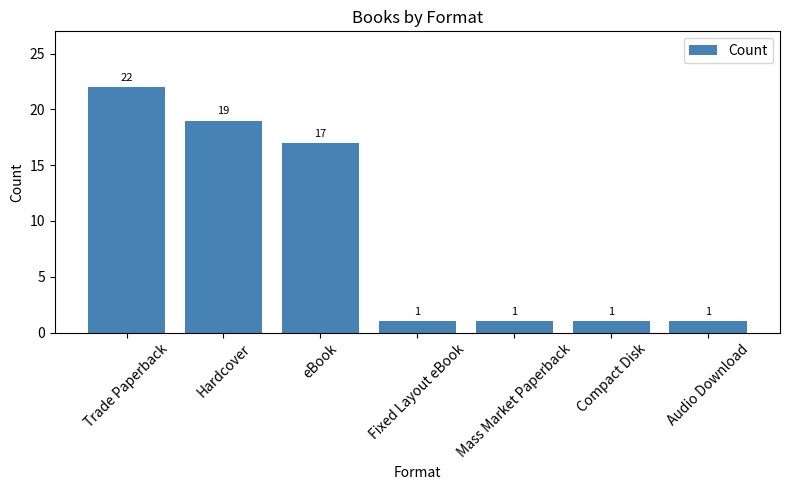

Reading left to right, extract all data points from this chart.

Trade Paperback=22	Hardcover=19	eBook=17	Fixed Layout eBook=1	Mass Market Paperback=1	Compact Disk=1	Audio Download=1